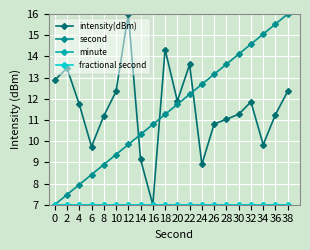

Reading left to right, extract all data points from this chart.

intensity(dBm): 0=12.9	2=13.4	4=11.7	6=9.7	8=11.2	10=12.3	12=16.0	14=9.1	16=7.0	18=14.3	20=11.9	22=13.6	24=8.9	26=10.8	28=11.0	30=11.3	32=11.9	34=9.8	36=11.3	38=12.4
second: 0=7.0	2=7.5	4=7.9	6=8.4	8=8.9	10=9.4	12=9.8	14=10.3	16=10.8	18=11.3	20=11.7	22=12.2	24=12.7	26=13.2	28=13.6	30=14.1	32=14.6	34=15.1	36=15.5	38=16.0
minute: 0=7.0	2=7.0	4=7.0	6=7.0	8=7.0	10=7.0	12=7.0	14=7.0	16=7.0	18=7.0	20=7.0	22=7.0	24=7.0	26=7.0	28=7.0	30=7.0	32=7.0	34=7.0	36=7.0	38=7.0
fractional second: 0=7.0	2=7.0	4=7.0	6=7.0	8=7.0	10=7.0	12=7.0	14=7.0	16=7.0	18=7.0	20=7.0	22=7.0	24=7.0	26=7.0	28=7.0	30=7.0	32=7.0	34=7.0	36=7.0	38=7.0